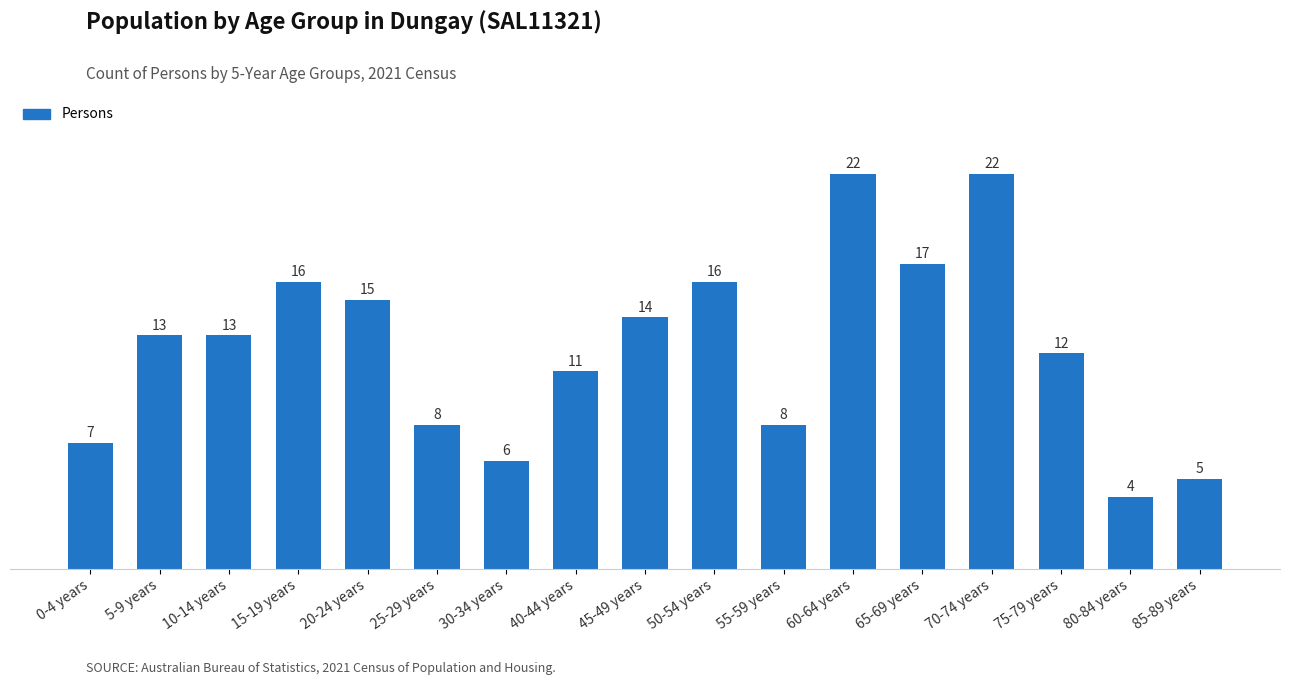

Approximately how many times larger is the value at 30-34 years compared to 85-89 years?

1.2